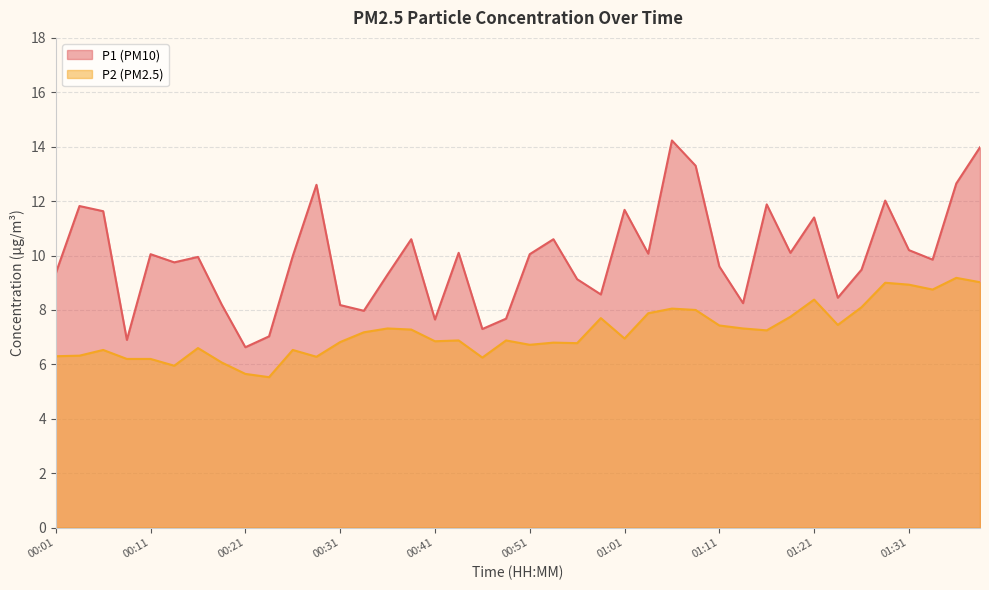

At which category is the sum across all series the highest?

01:42